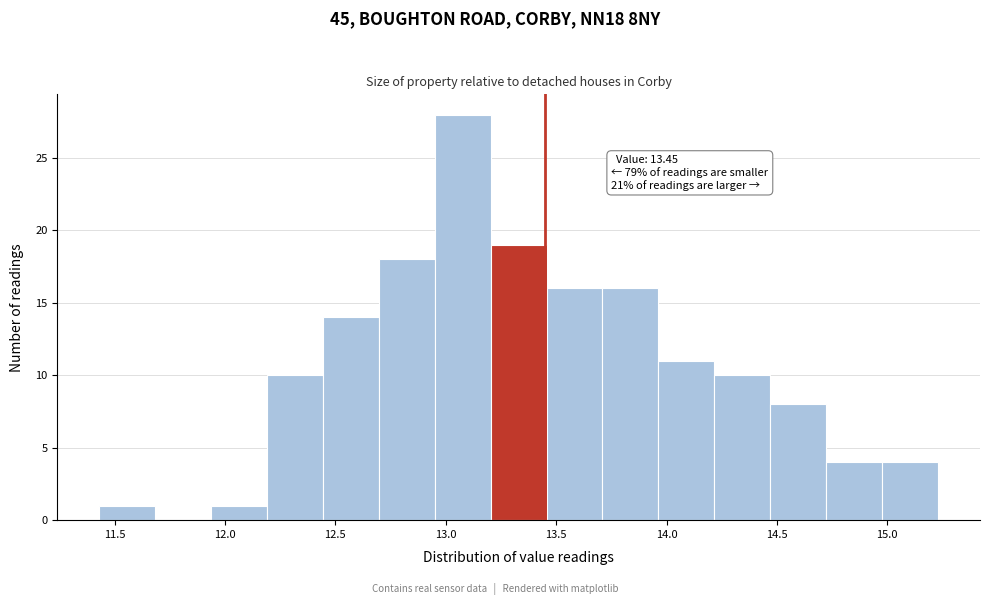

Which range on the x-axis has the tallest bar?

12.95 to 13.20